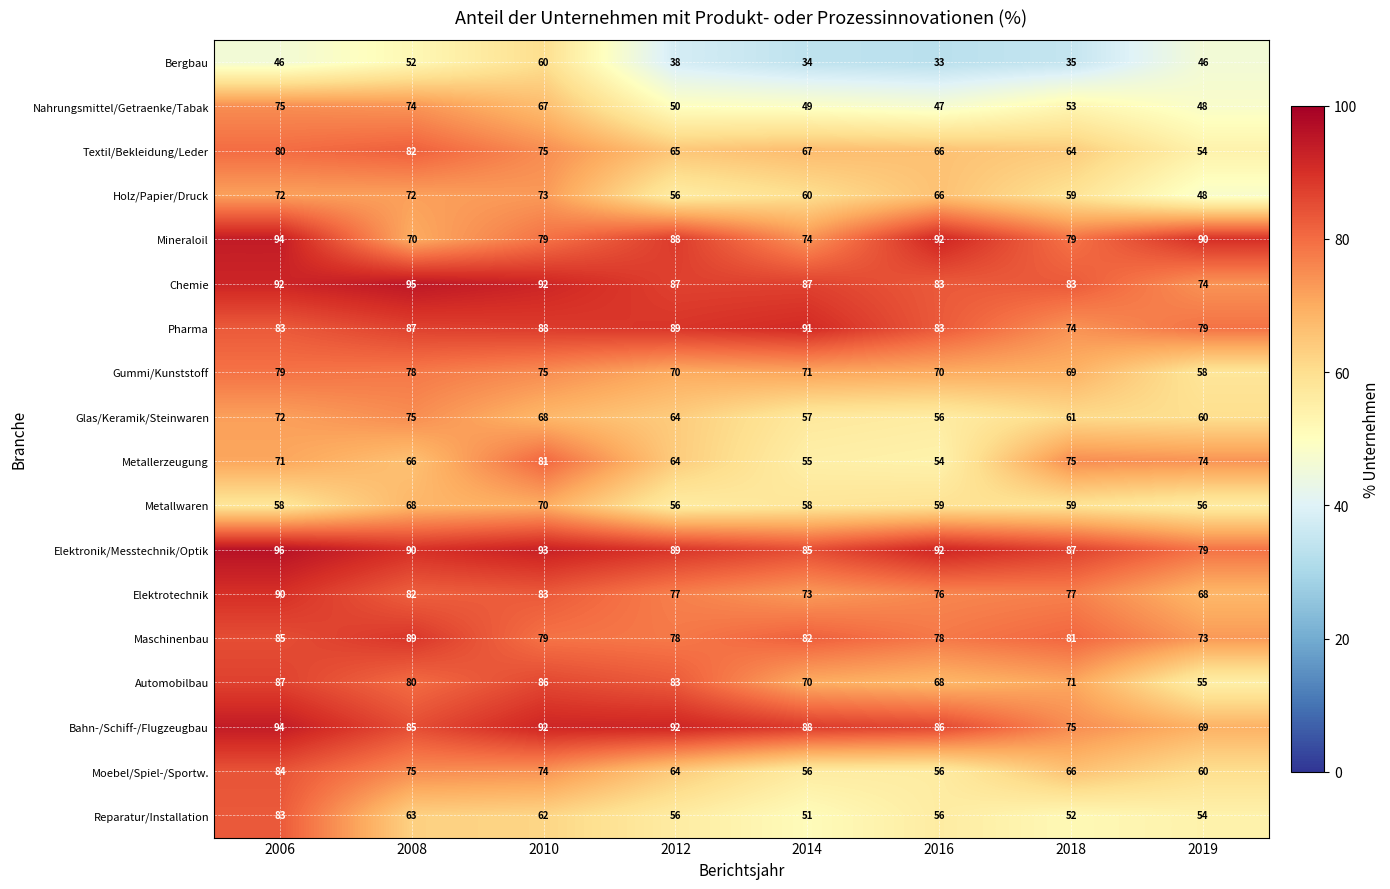

At how many categories does at least one series exceed 77?

8